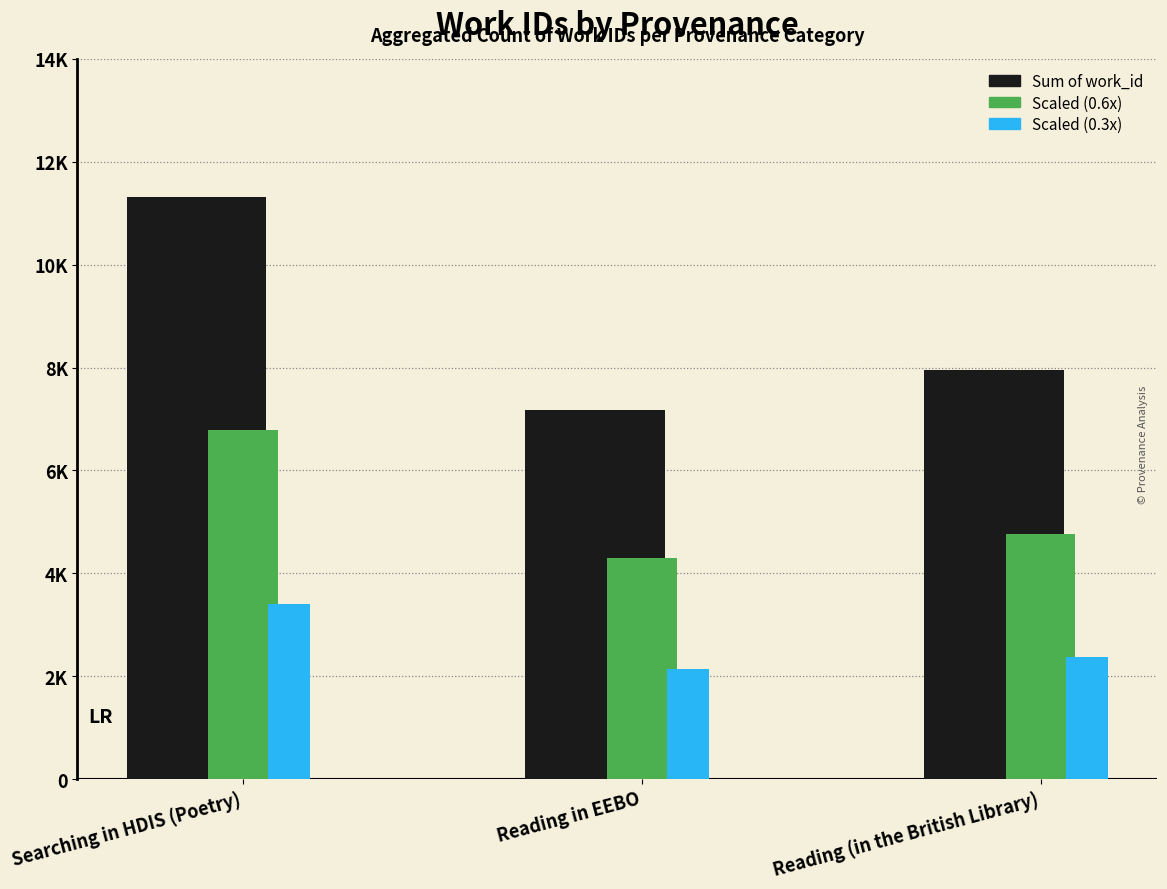

At which label is Scaled (0.6x) closest to 5546?

Reading (in the British Library)